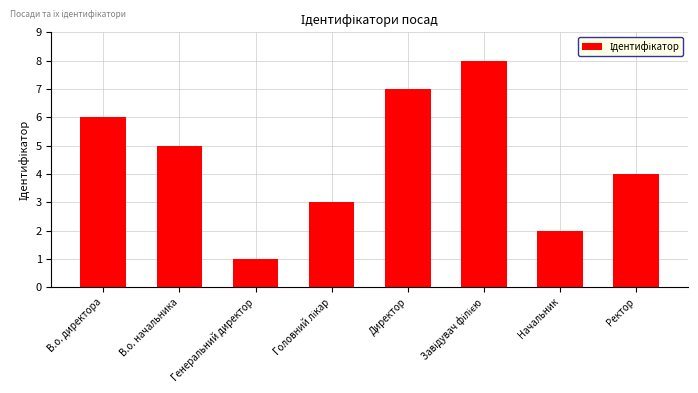

What position from the left is Директор?

5